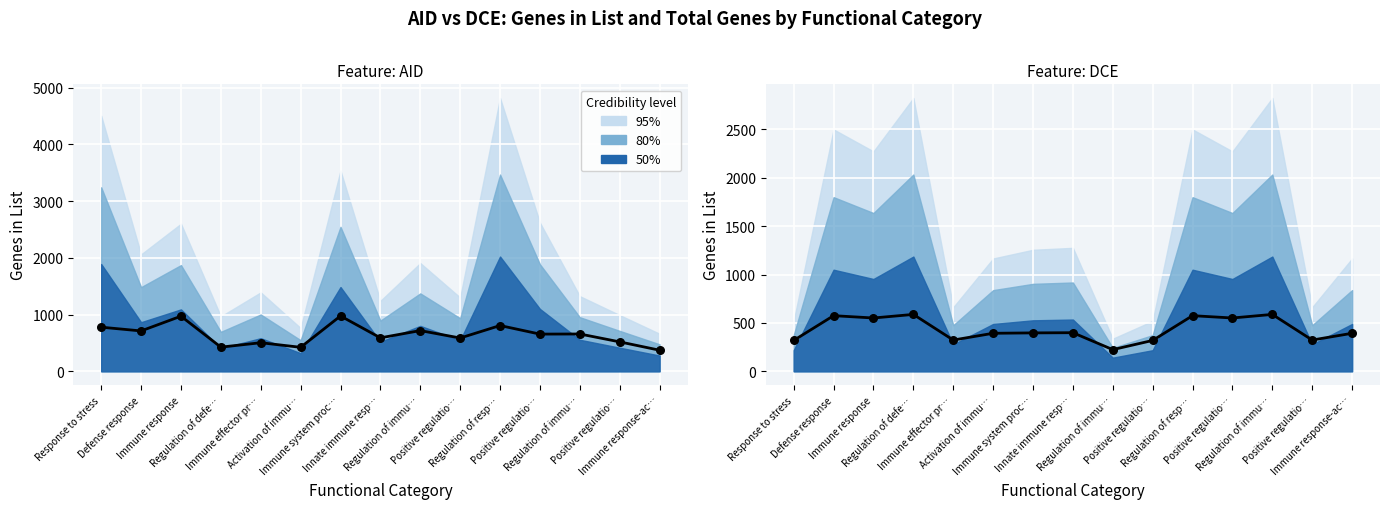

What is the ratio of the value at Activation of immu… to the value at Positive regulatio…?

1.2